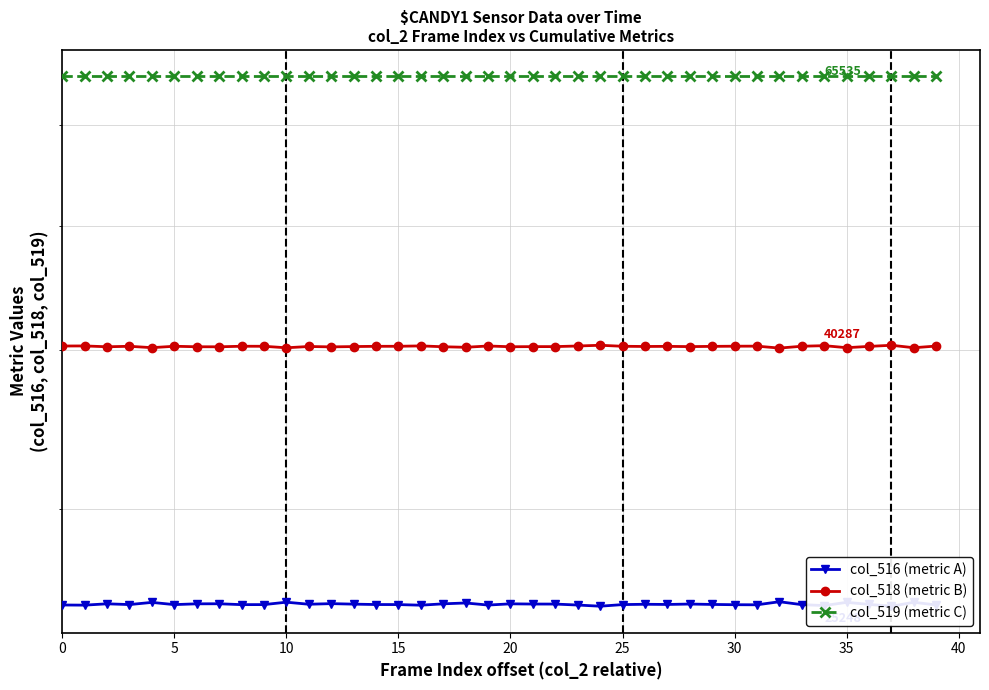

True or false: col_519 (metric C) and col_518 (metric B) intersect in this chart.

False